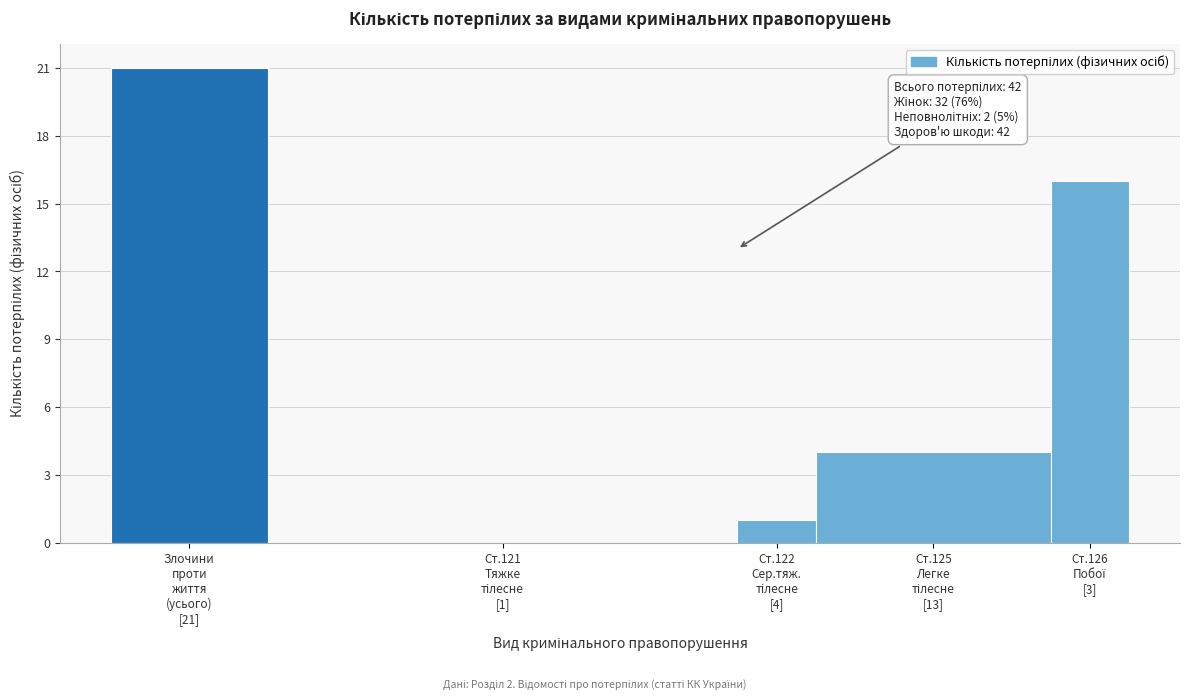

What is the greatest value displayed?

21